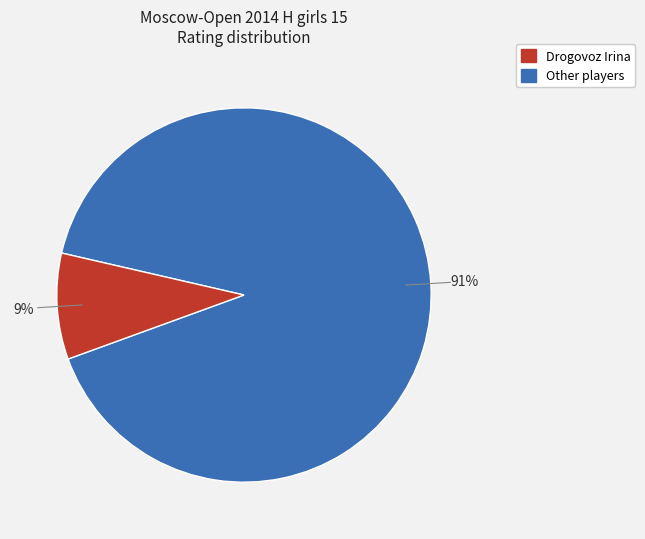

To the nearest percent, what is the average slice percentage?

50%